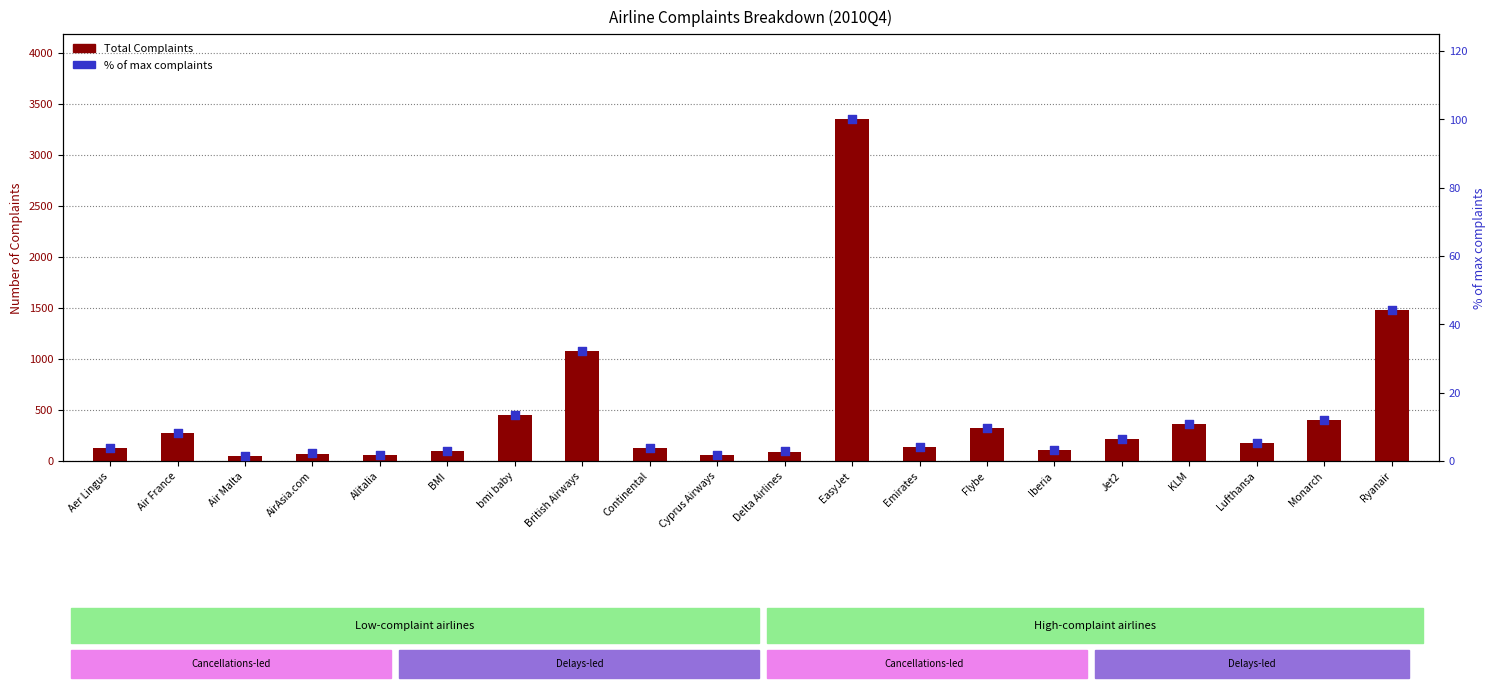

What is the total value across all series at EasyJet?

3445.0